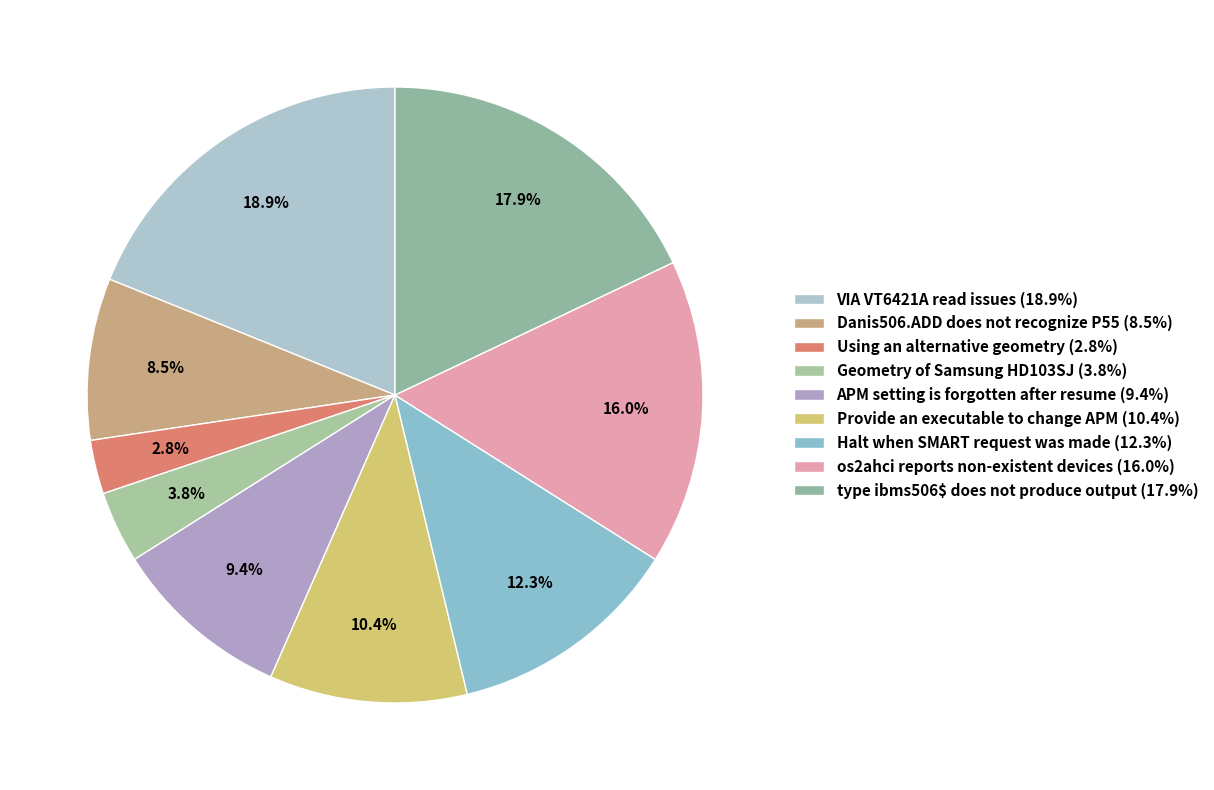

What percentage is NOT represented by Using an alternative geometry?

97.2%